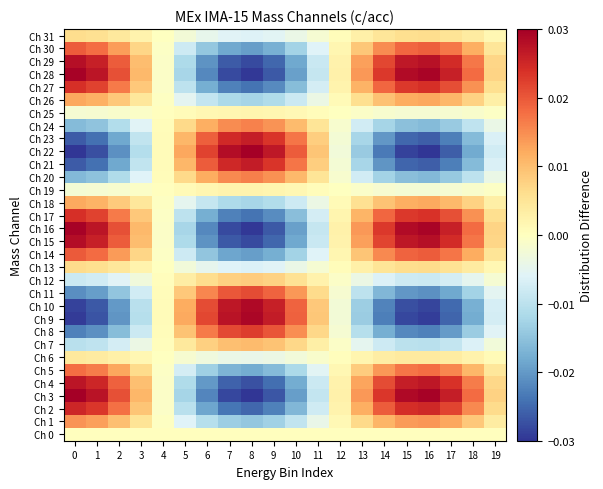

Which series has the largest total across all categories?

Ch 3